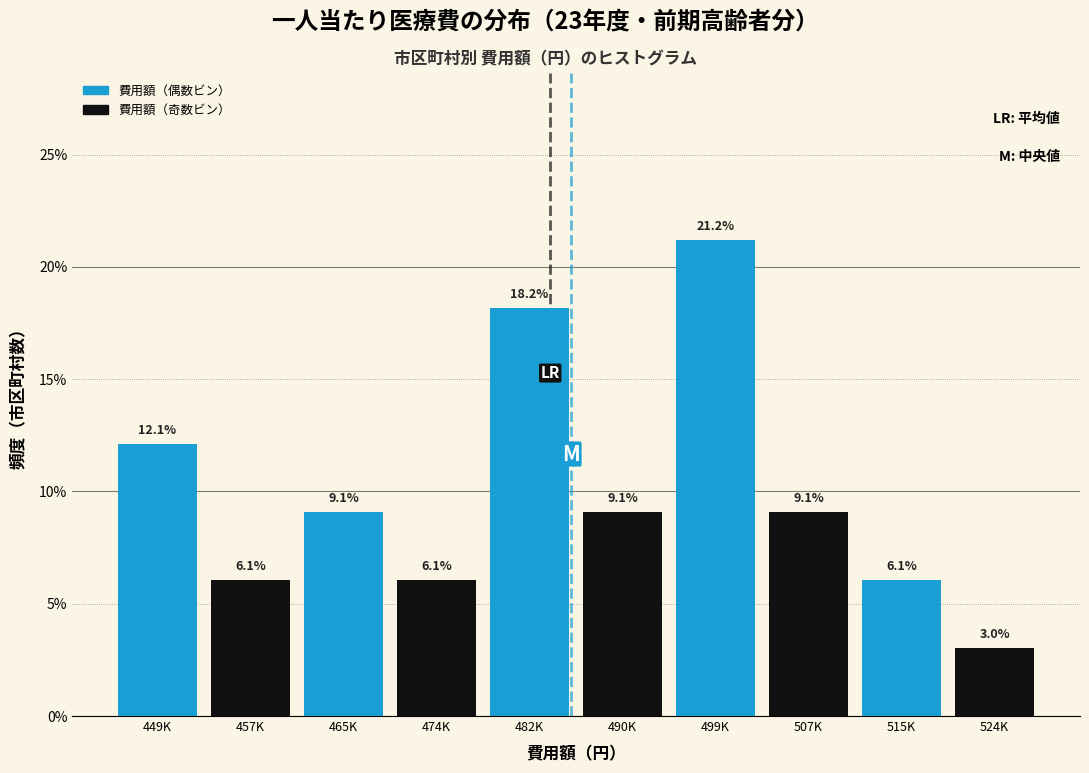

Reading left to right, extract all data points from this chart.

449K=12.1	457K=6.1	465K=9.1	474K=6.1	482K=18.2	490K=9.1	499K=21.2	507K=9.1	515K=6.1	524K=3.0